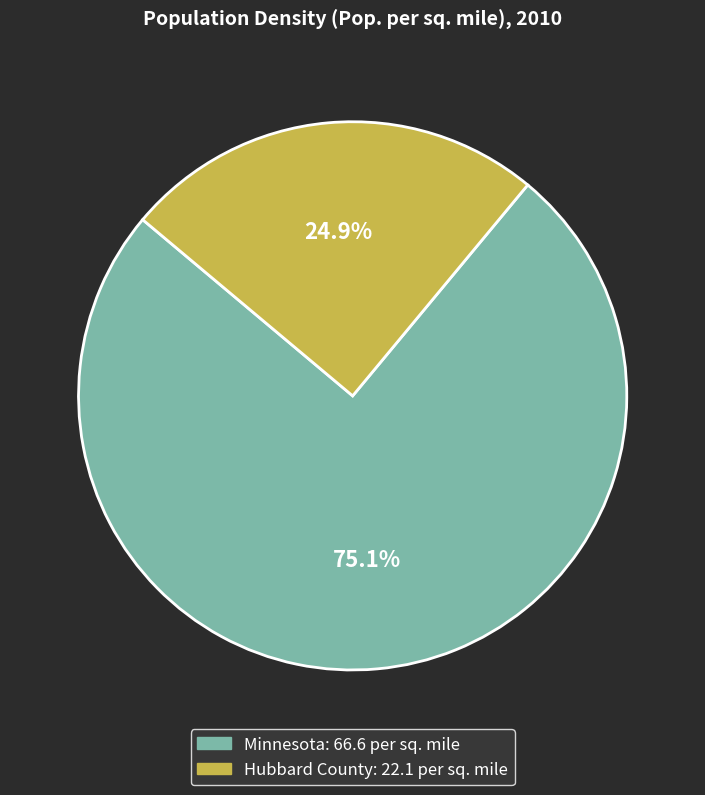

Rank the categories by value from highest to lowest.

Minnesota, Hubbard County